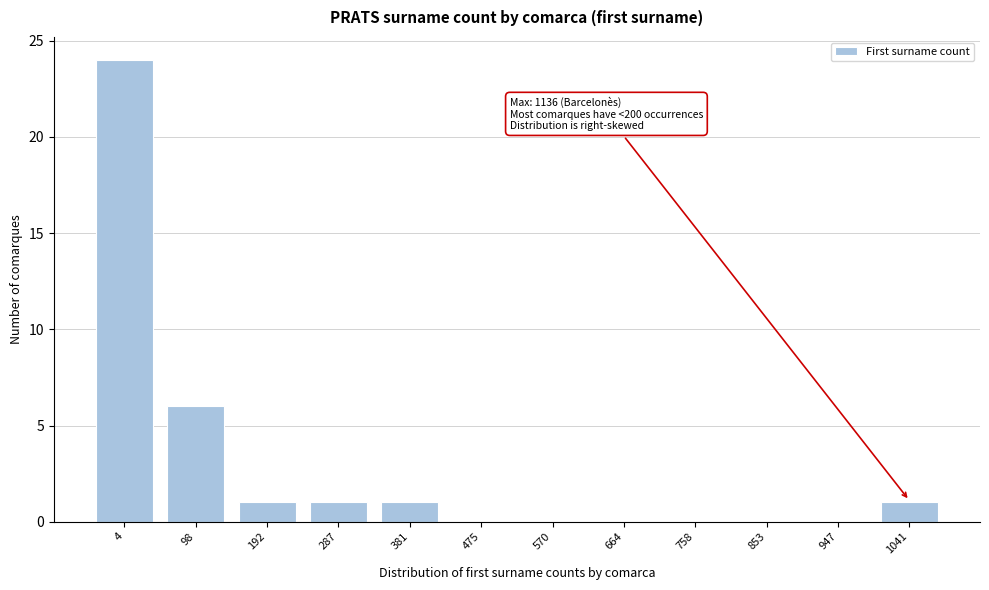

Reading left to right, transcribe all the data shown in this chart.

4=24	98=6	192=1	287=1	381=1	475=0	570=0	664=0	758=0	853=0	947=0	1041=1